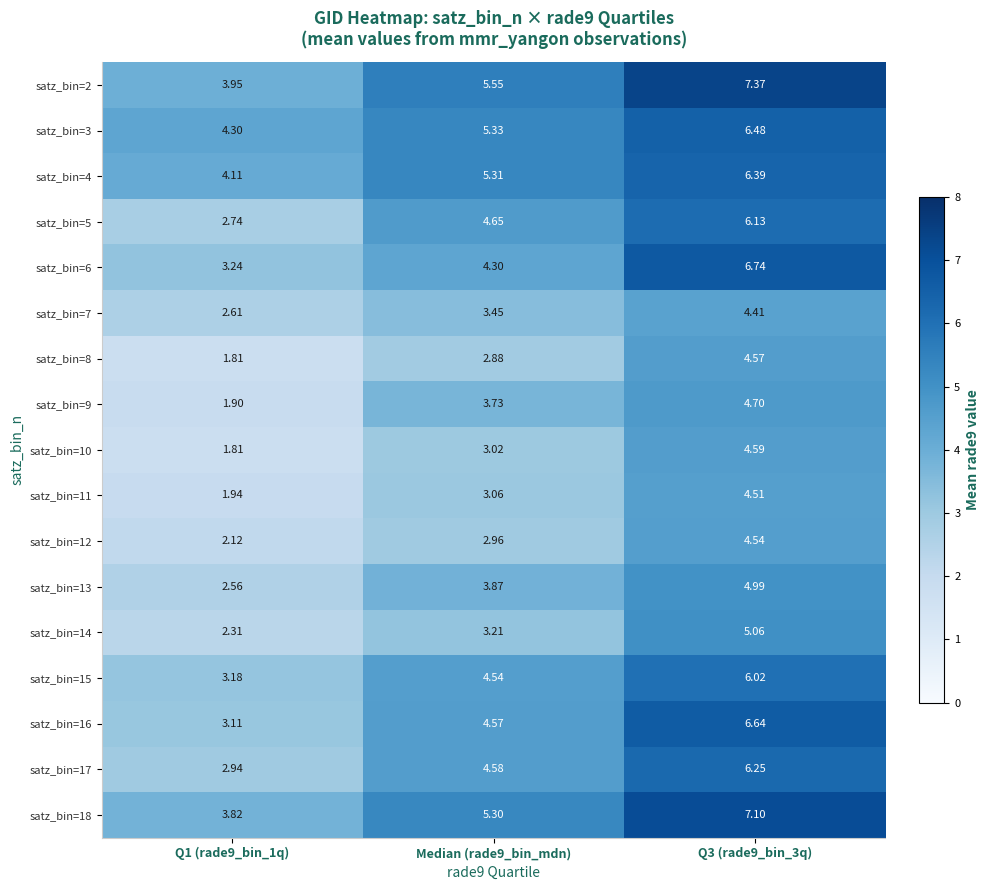

What is the spread (max minus min) of values at Q1 (rade9_bin_1q)?

2.5